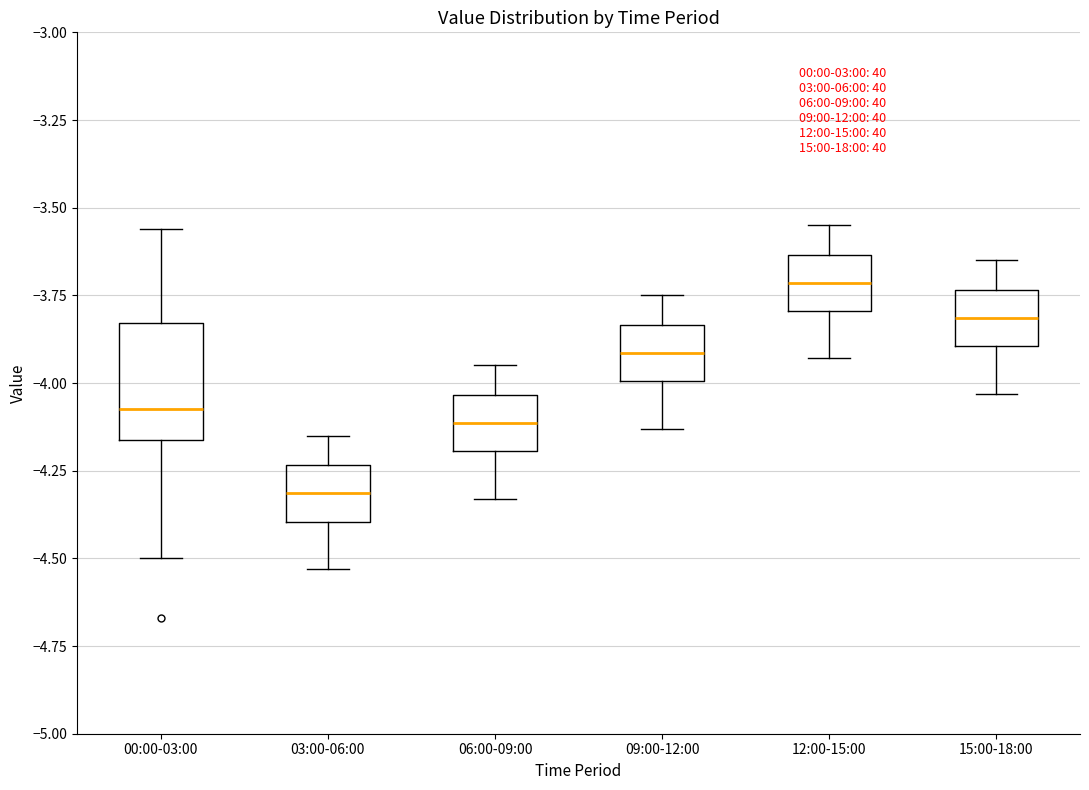

Reading left to right, read every box against the y-axis: the position of its median line, the range the box covers, and the ends of its whiskers. The values are not printed on the chart, so give them approximately, as read against the axis.

00:00-03:00: median -4.05, box -4.15 to -3.85, whiskers -4.50 to -3.55
03:00-06:00: median -4.30, box -4.40 to -4.25, whiskers -4.55 to -4.15
06:00-09:00: median -4.10, box -4.20 to -4.05, whiskers -4.35 to -3.95
09:00-12:00: median -3.90, box -4.00 to -3.85, whiskers -4.15 to -3.75
12:00-15:00: median -3.70, box -3.80 to -3.65, whiskers -3.95 to -3.55
15:00-18:00: median -3.80, box -3.90 to -3.75, whiskers -4.05 to -3.65